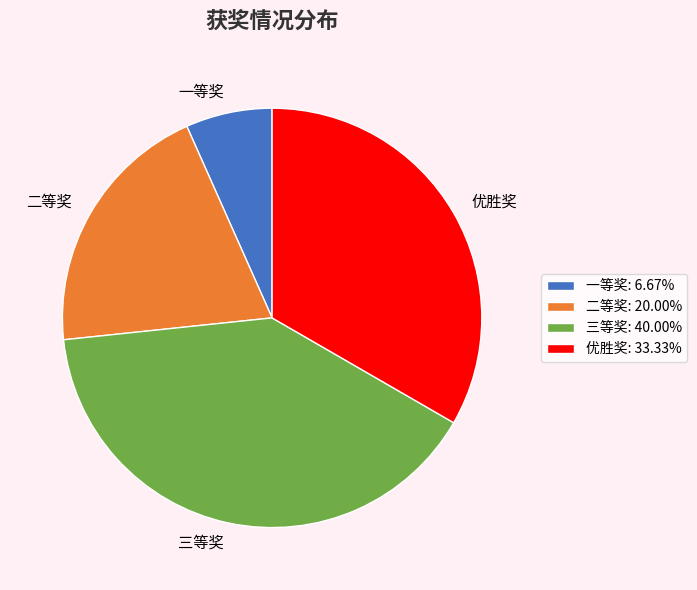

Combined, do 优胜奖 and 一等奖 account for over 50%?

No